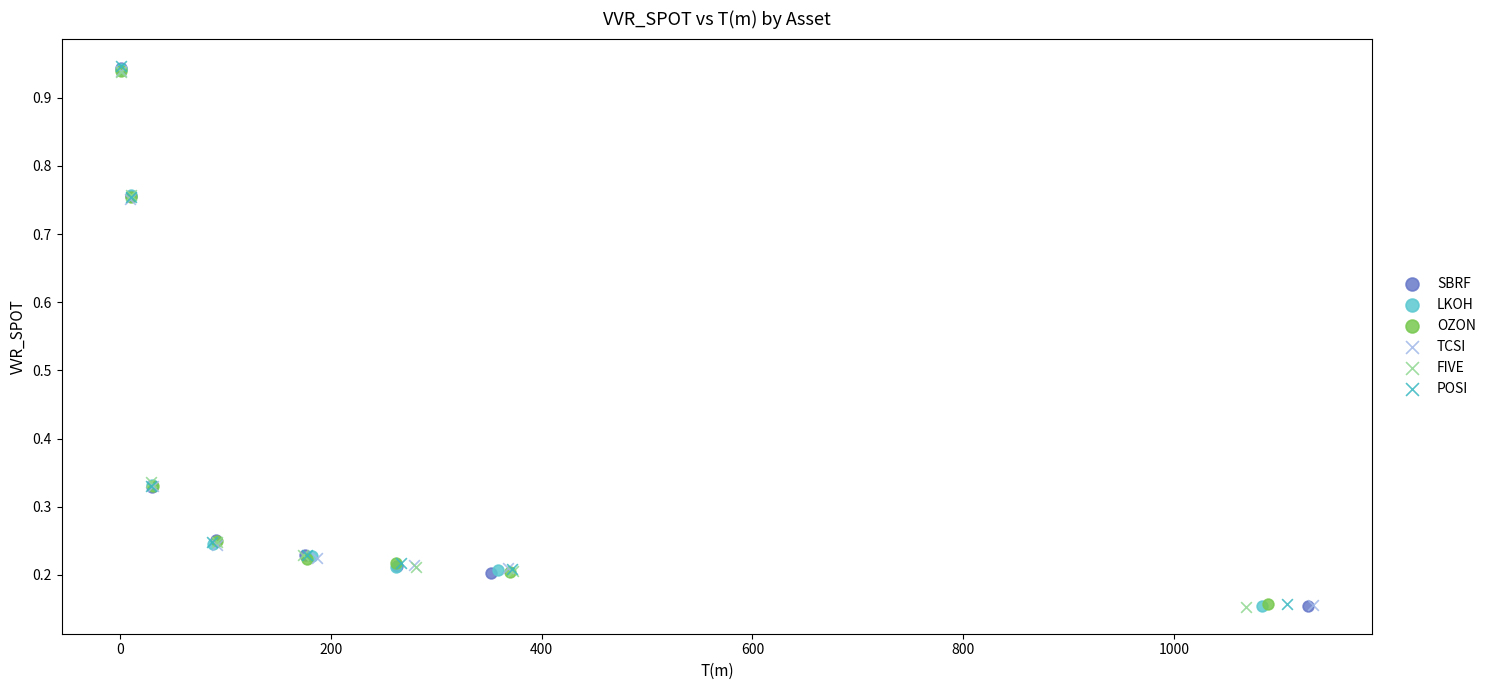

What are all the series names shown in the legend?

SBRF, LKOH, OZON, TCSI, FIVE, POSI